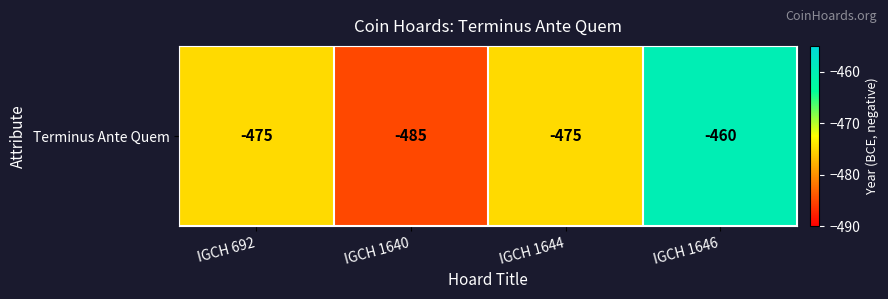

What is the difference between the maximum and second lowest values?

15